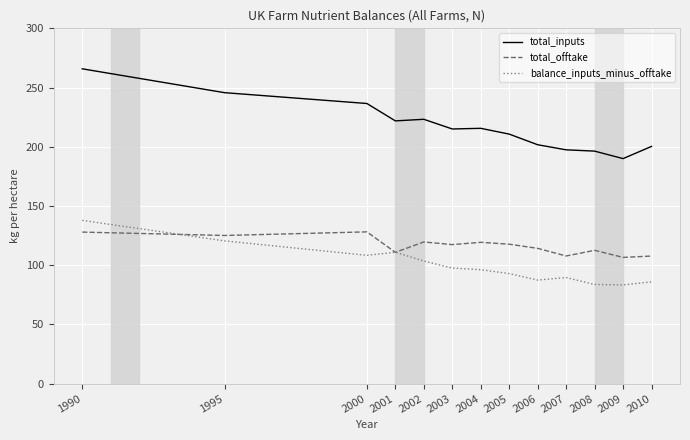

True or false: total_inputs and balance_inputs_minus_offtake intersect in this chart.

False